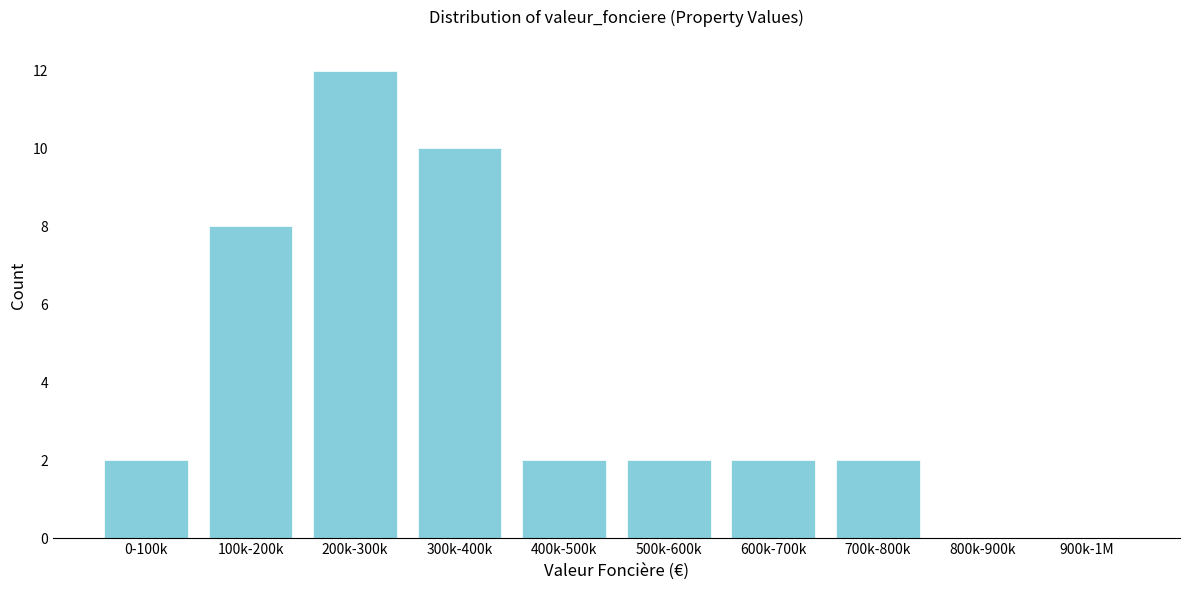

Reading left to right, transcribe all the data shown in this chart.

0-100k=2	100k-200k=8	200k-300k=12	300k-400k=10	400k-500k=2	500k-600k=2	600k-700k=2	700k-800k=2	800k-900k=0	900k-1M=0